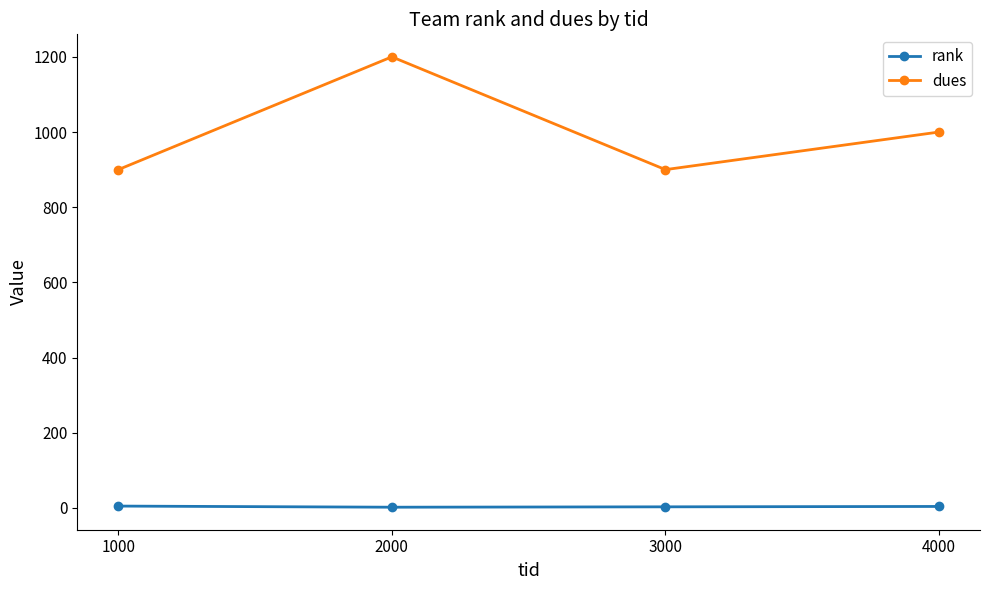

True or false: dues has a value of 1939 at 2000.

False